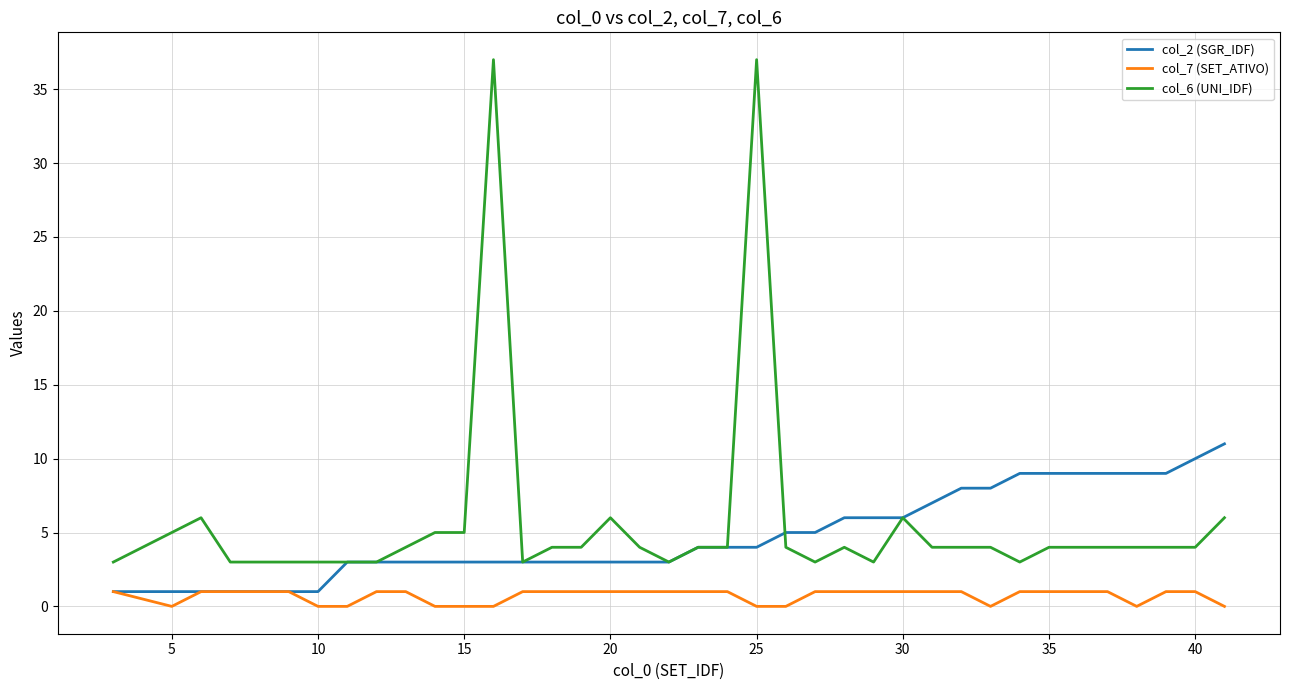

Reading left to right, extract all data points from this chart.

col_2 (SGR_IDF): 1	1	1	1	1	1	1	3	3	3	3	3	3	3	3	3	3	3	3	4	4	4	5	5	6	6	6	7	8	8	9	9	9	9	9	9	10	11
col_7 (SET_ATIVO): 1	0	1	1	1	1	0	0	1	1	0	0	0	1	1	1	1	1	1	1	1	0	0	1	1	1	1	1	1	0	1	1	1	1	0	1	1	0
col_6 (UNI_IDF): 3	5	6	3	3	3	3	3	3	4	5	5	37	3	4	4	6	4	3	4	4	37	4	3	4	3	6	4	4	4	3	4	4	4	4	4	4	6